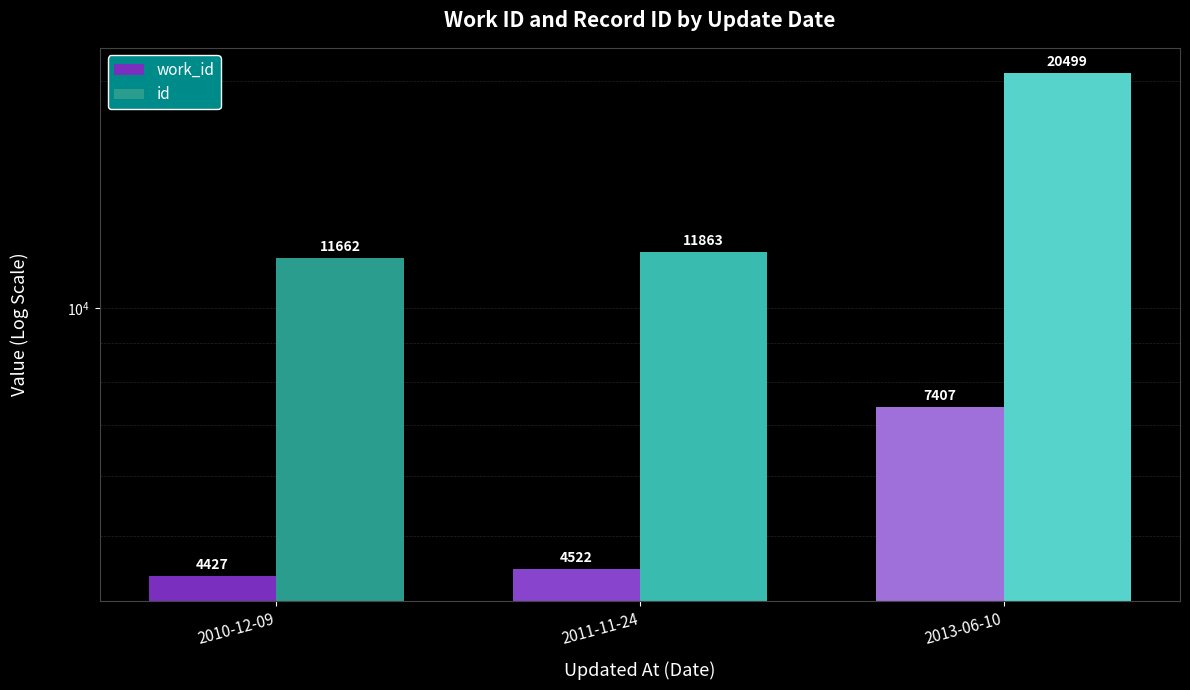

Reading right to left, what are all the values shown in this chart?

work_id: 2013-06-10=7407	2011-11-24=4522	2010-12-09=4427
id: 2013-06-10=20499	2011-11-24=11863	2010-12-09=11662